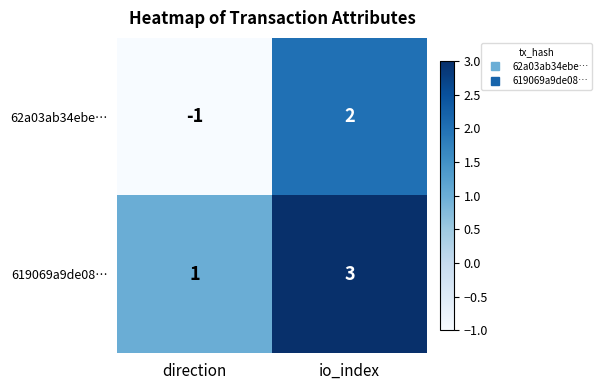

At which label does 619069a9de08… reach its minimum?

direction